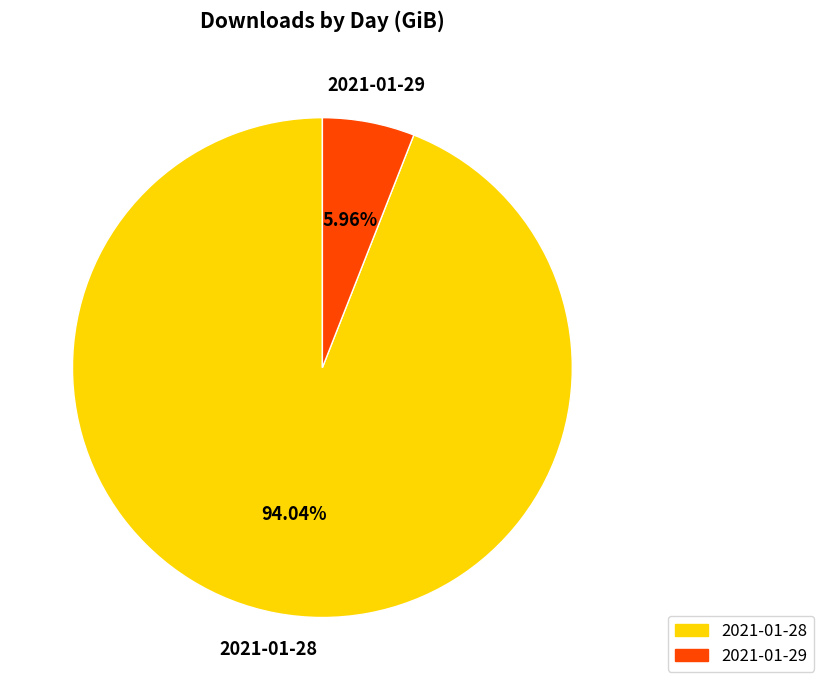

What portion of the pie excludes 2021-01-29?

94.0%